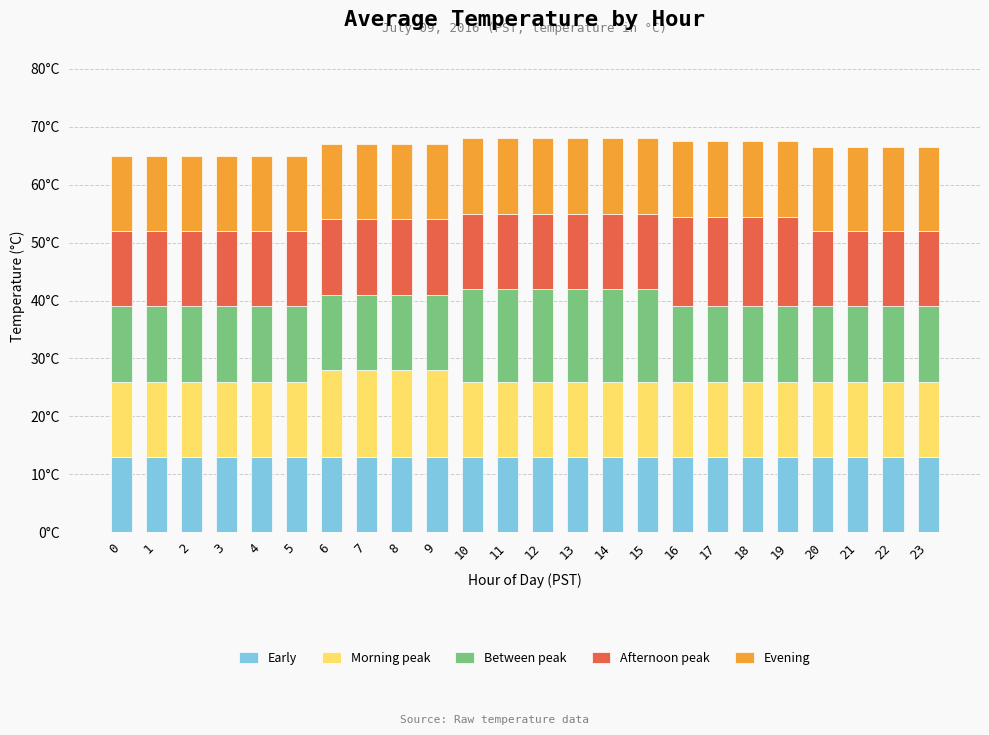

Does the chart contain any negative values?

No